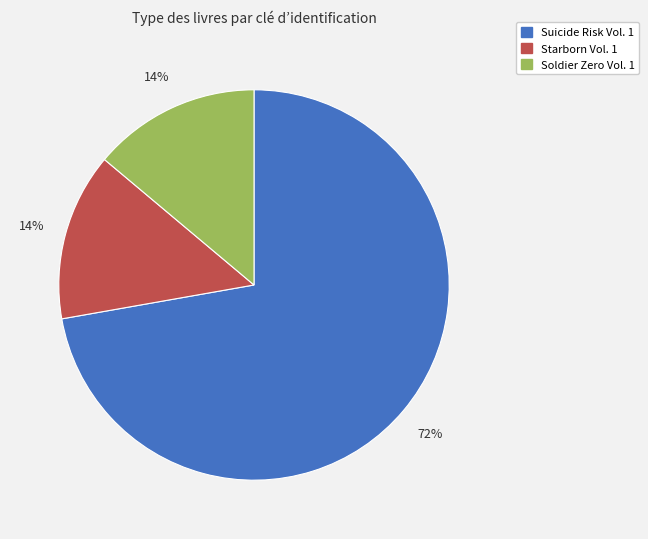

How many segments does this pie chart have?

3